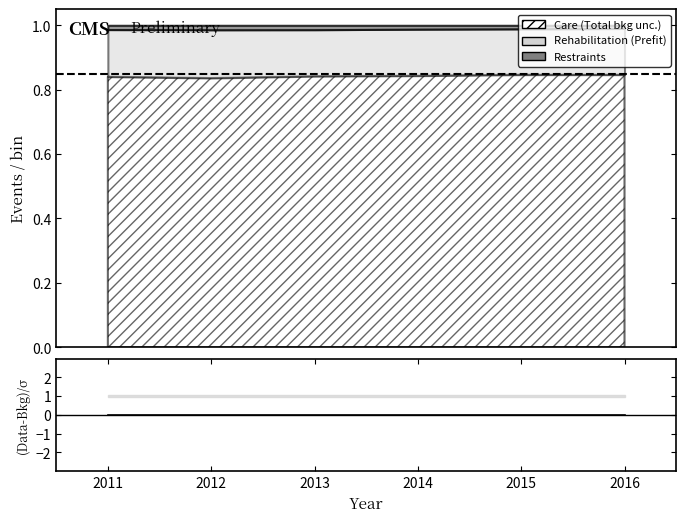

Which series has the widest spread of values?

Care